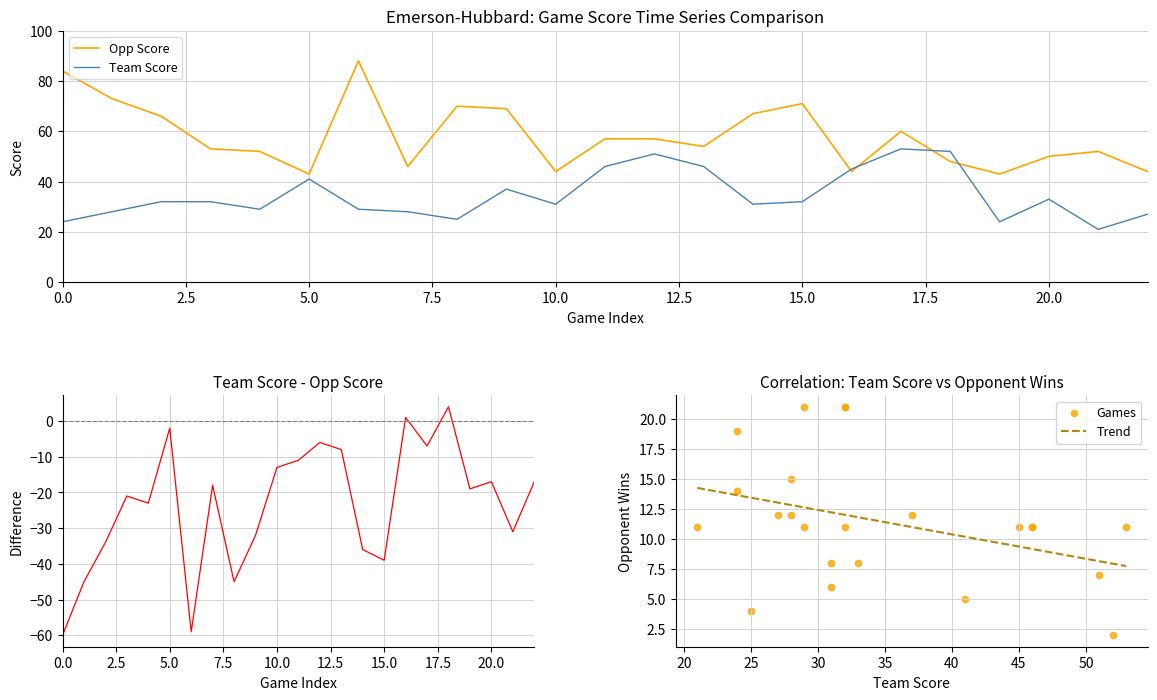

What is the maximum value for Opp Score?

88